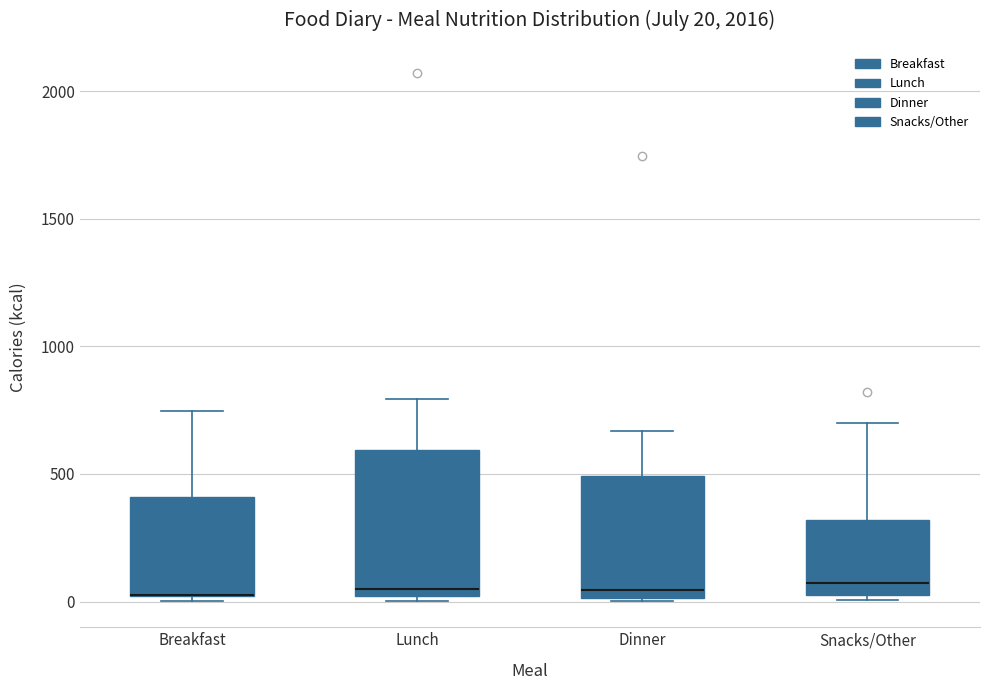

Which box is the tallest, from its lower edge to its upper edge?

Lunch